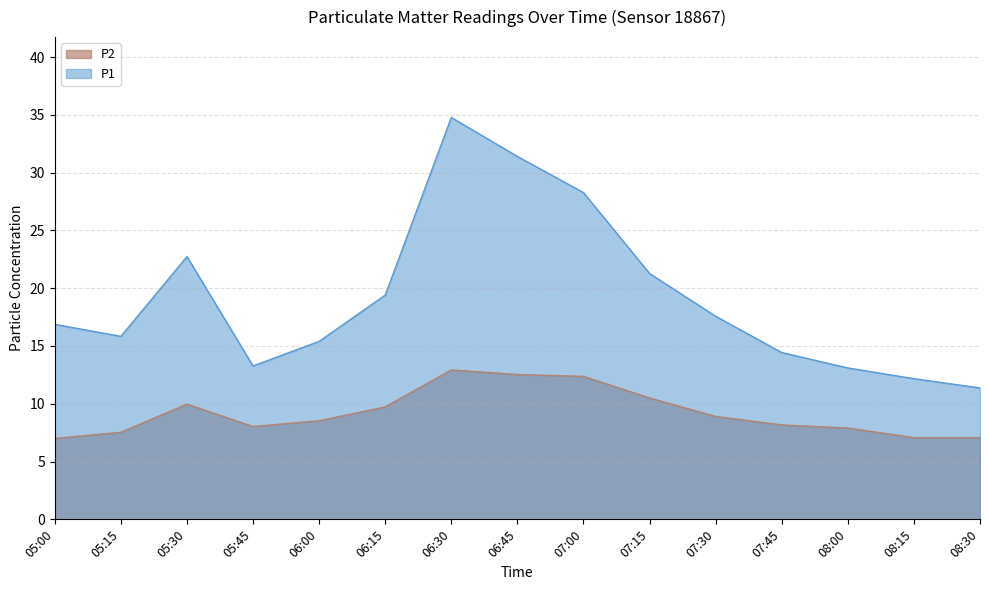

True or false: P2 and P1 cross at least once.

False